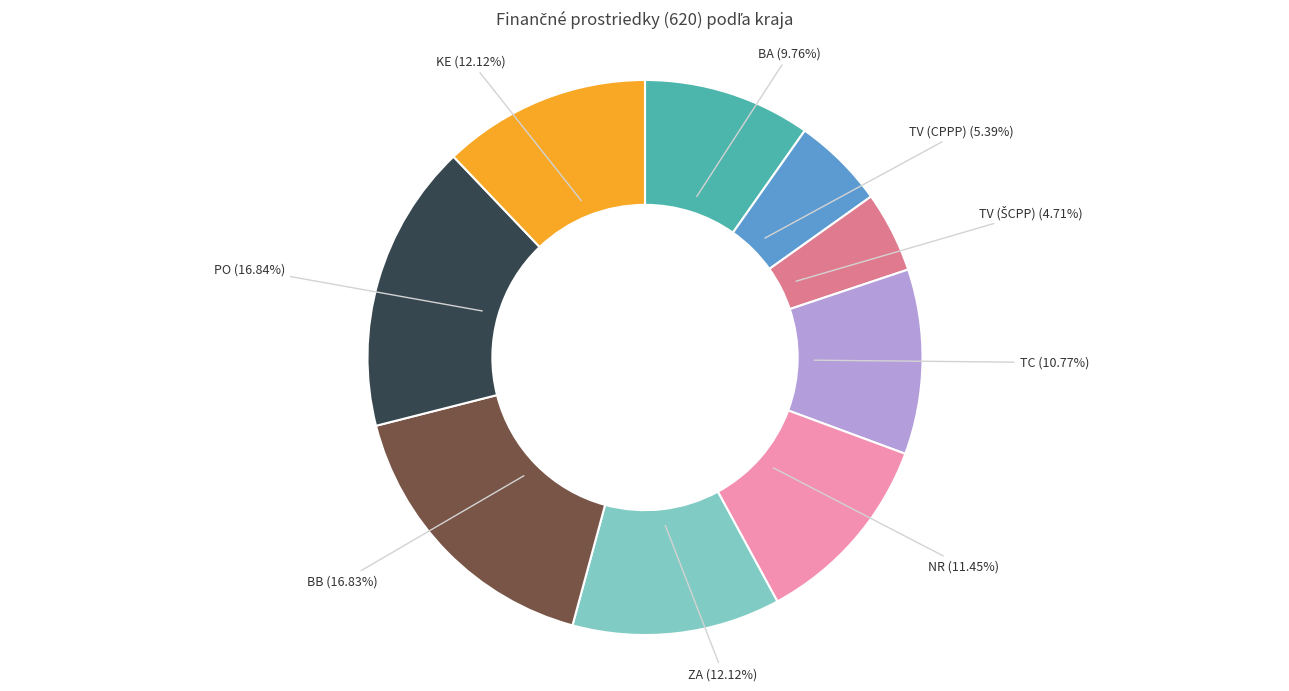

Is there a majority slice in this chart?

No